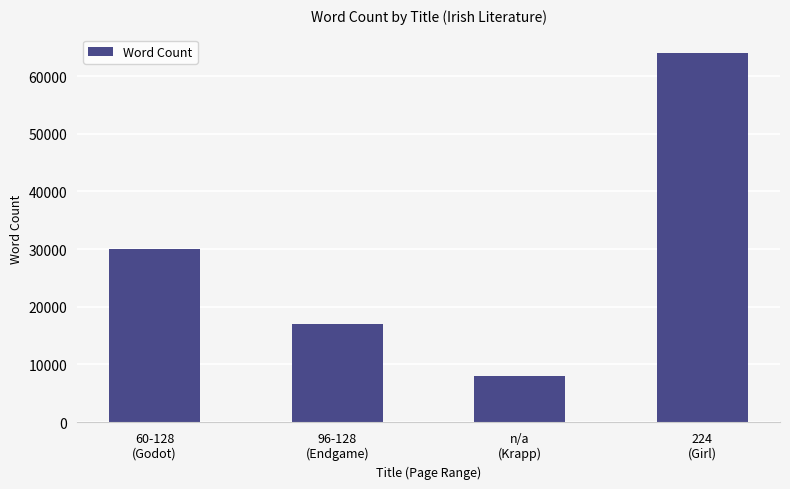

What position from the left is 96-128
(Endgame)?

2